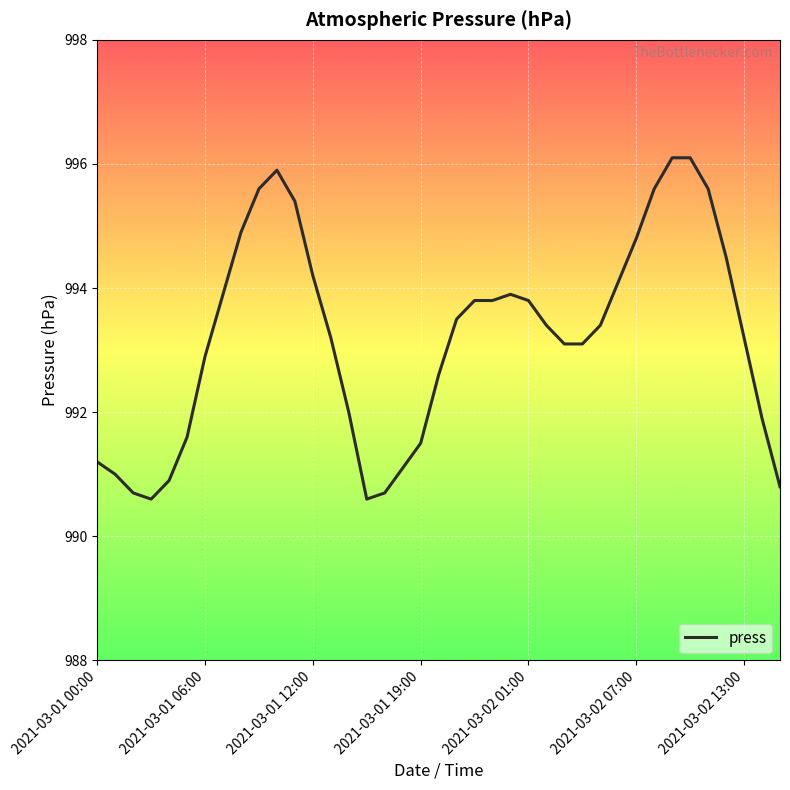

How many lines are shown in the chart?

1